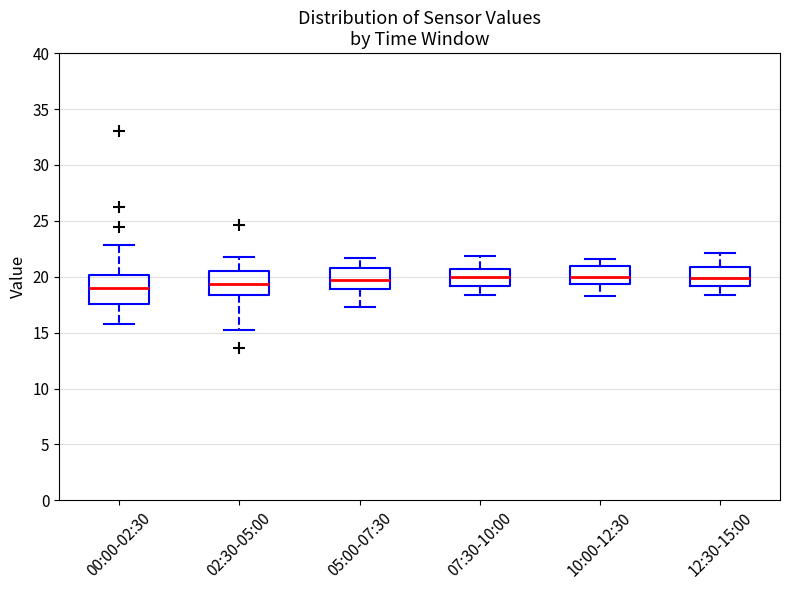

Where does the lower whisker of the box for 05:00-07:30 end on the y-axis? The values are not printed on the chart, so give them approximately, as read against the axis.

17.5